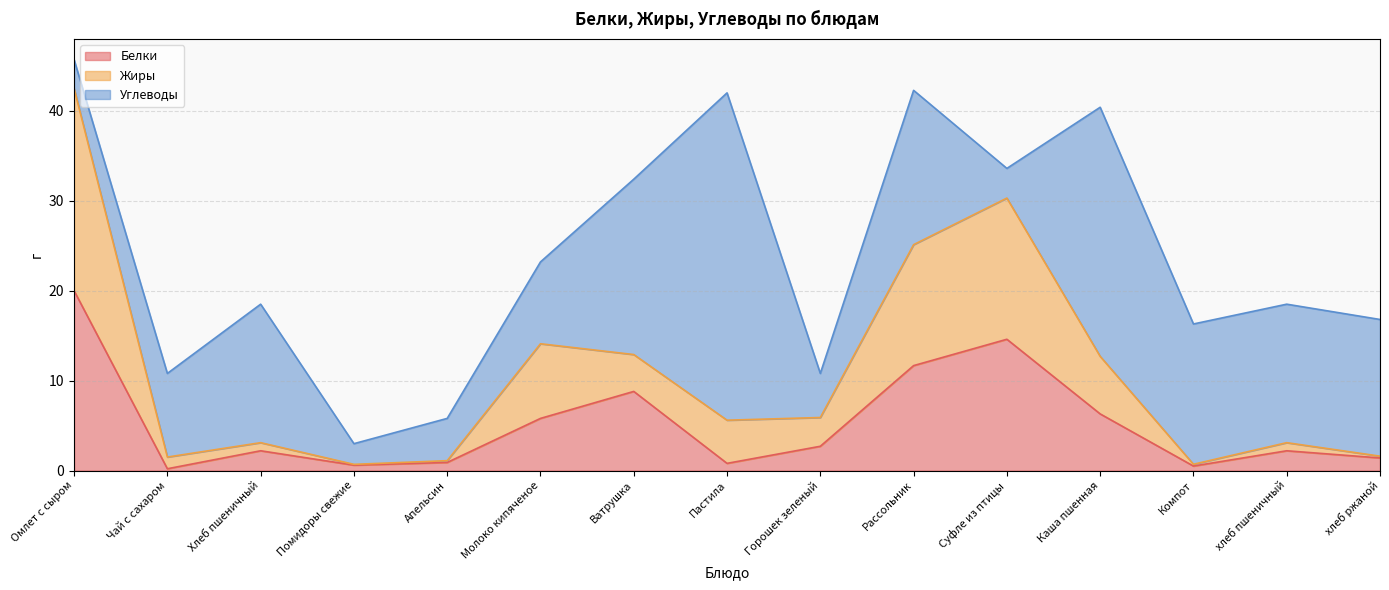

The value of Белки at Рассольник is 11.7. True or false?

True